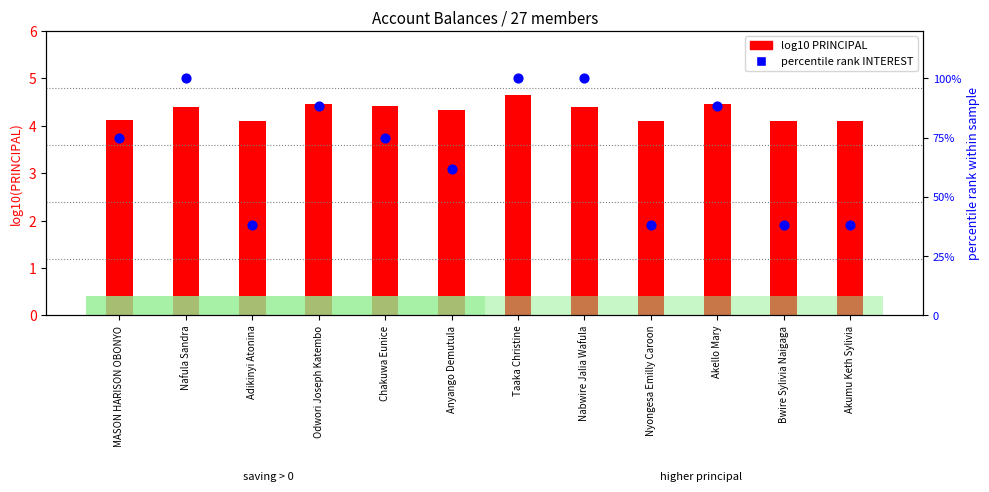

Which series reaches the minimum Y coordinate?

log10 PRINCIPAL